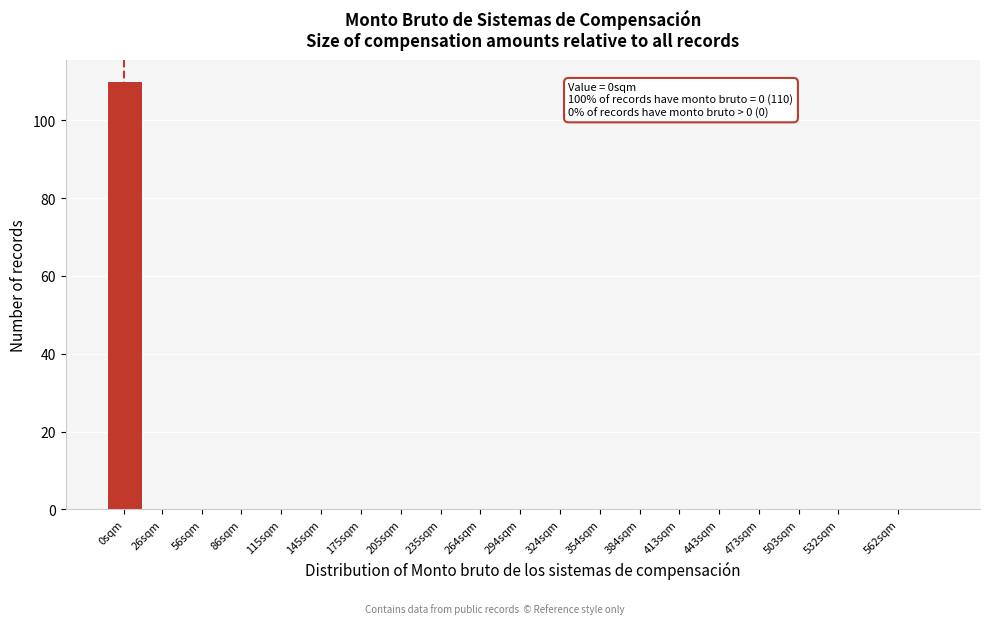

Reading left to right, transcribe all the data shown in this chart.

0sqm=110	26sqm=0	56sqm=0	86sqm=0	115sqm=0	145sqm=0	175sqm=0	205sqm=0	235sqm=0	264sqm=0	294sqm=0	324sqm=0	354sqm=0	384sqm=0	413sqm=0	443sqm=0	473sqm=0	503sqm=0	532sqm=0	562sqm=0